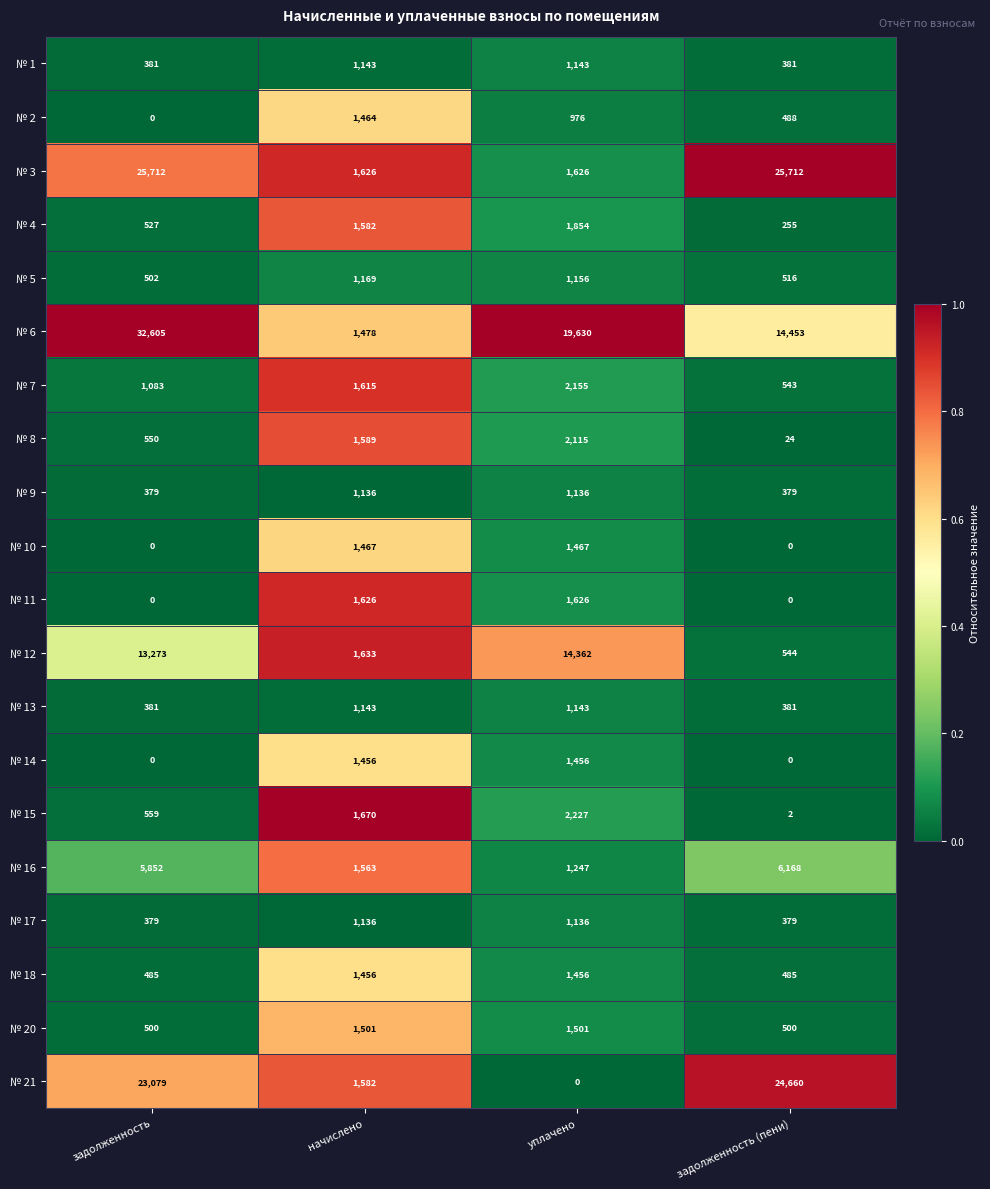

What is the total value across all series at начислено?

29035